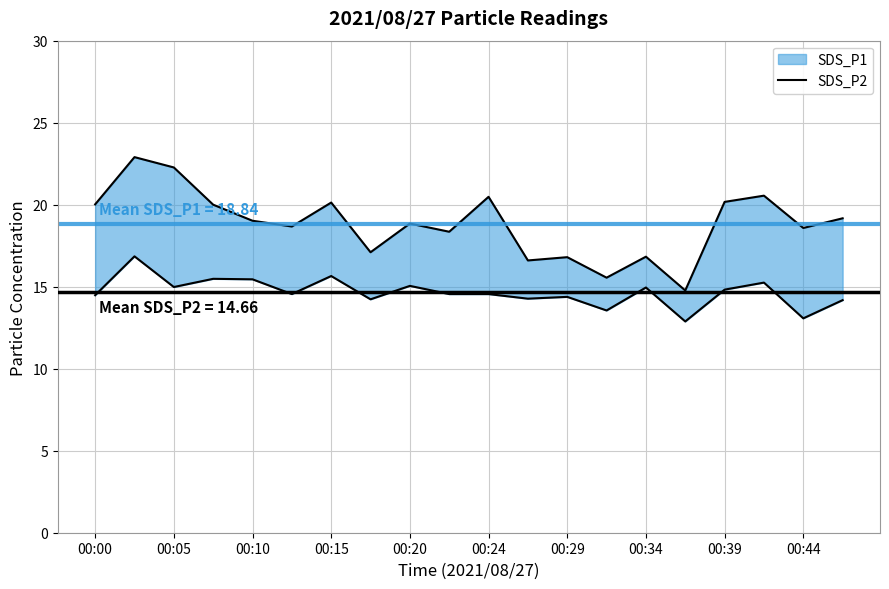

Reading right to left, list all the values displayed in this chart.

19.2	18.6	20.6	20.2	14.8	16.8	15.6	16.8	16.6	20.5	18.4	18.9	17.1	20.1	18.7	19.0	20.0	22.3	22.9	20.0